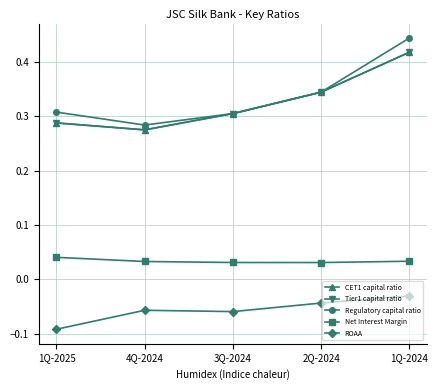

What is the difference between the Tier1 capital ratio values at 2Q-2024 and 1Q-2025?

0.1